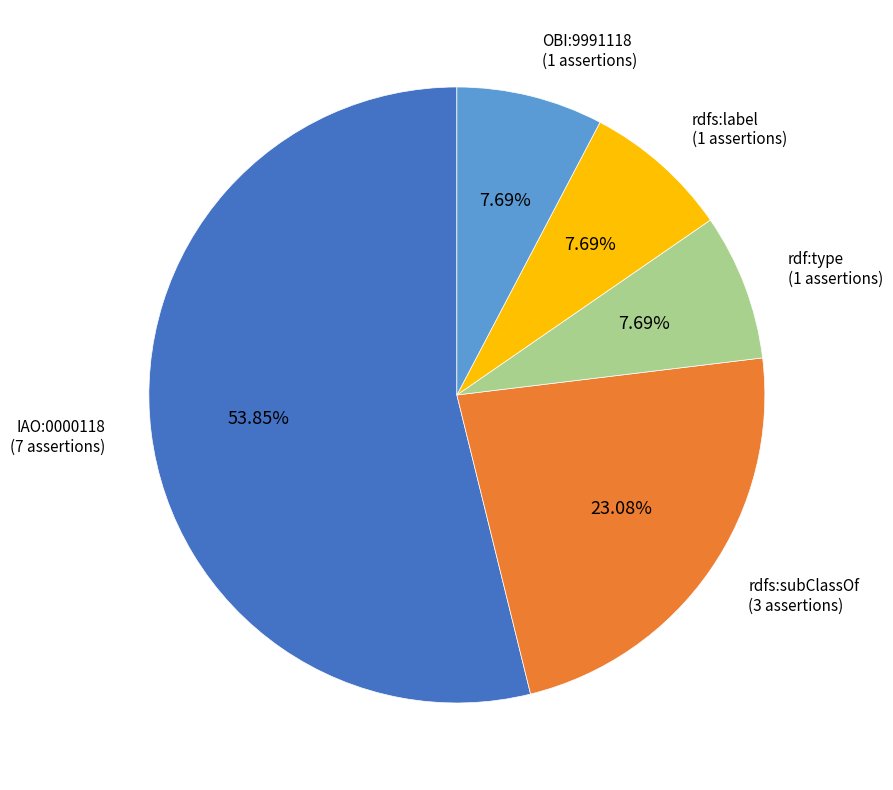

To the nearest percent, what is the difference between the largest and smallest slice percentages?

46%